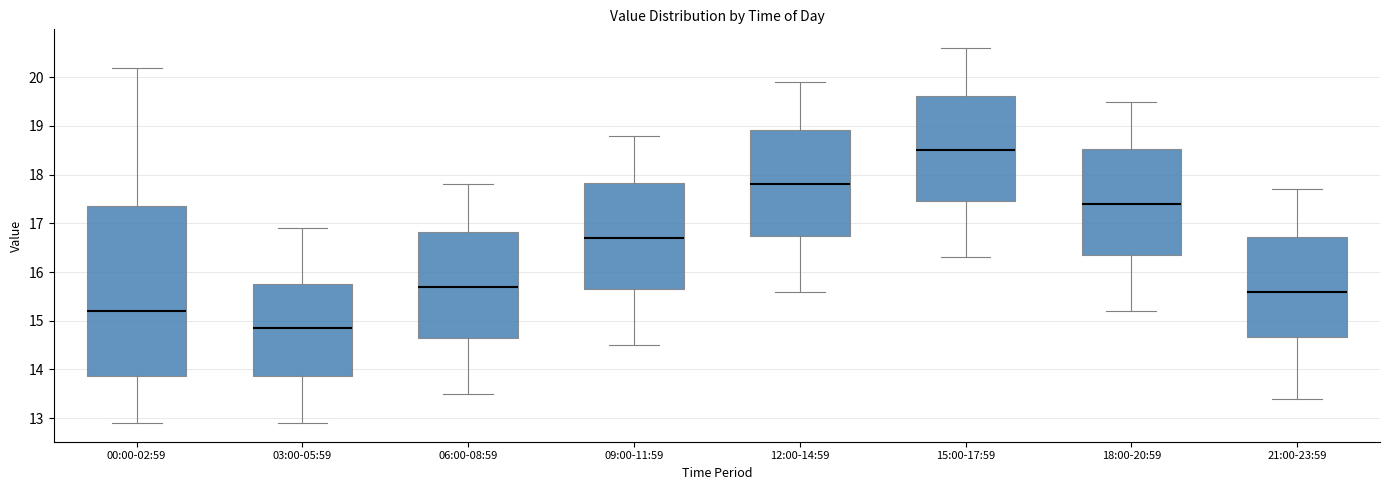

Which box's median line is the highest?

15:00-17:59